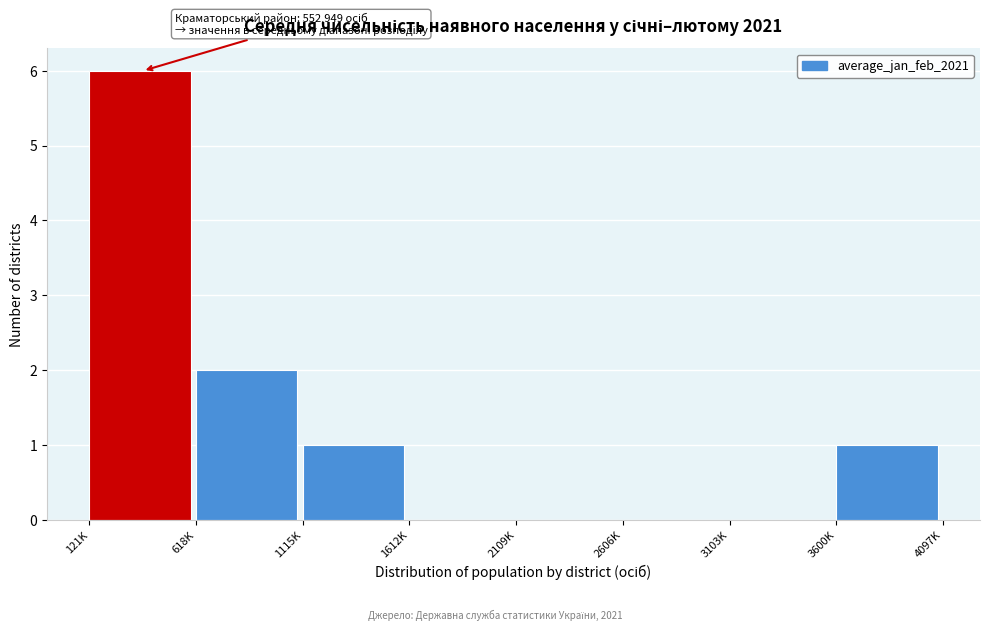

Reading right to left, extract all data points from this chart.

3600K=1	3103K=0	2606K=0	2109K=0	1612K=0	1115K=1	618K=2	121K=6